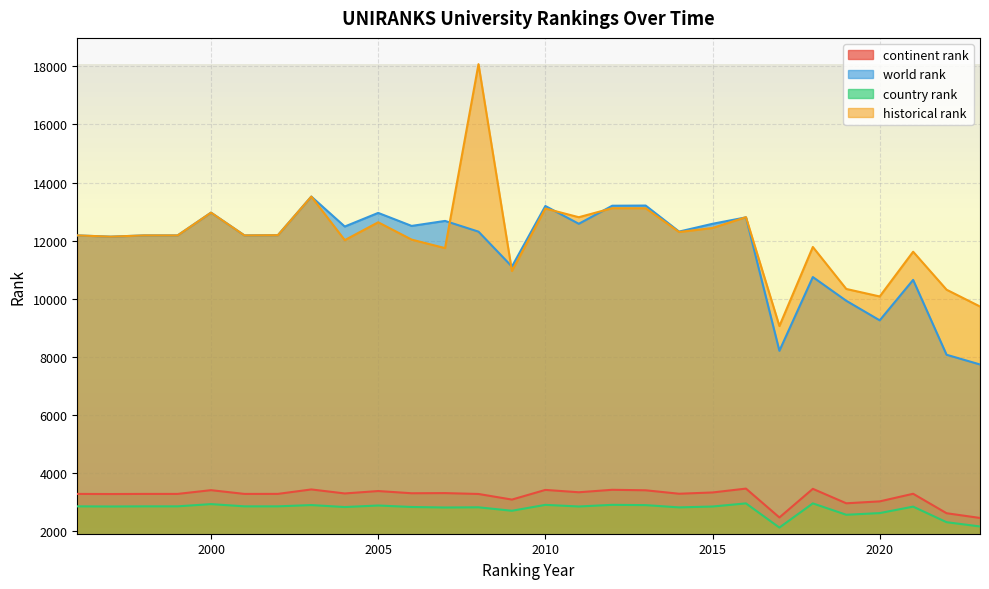

The country rank series shows 1671.5 at 2009. True or false?

False